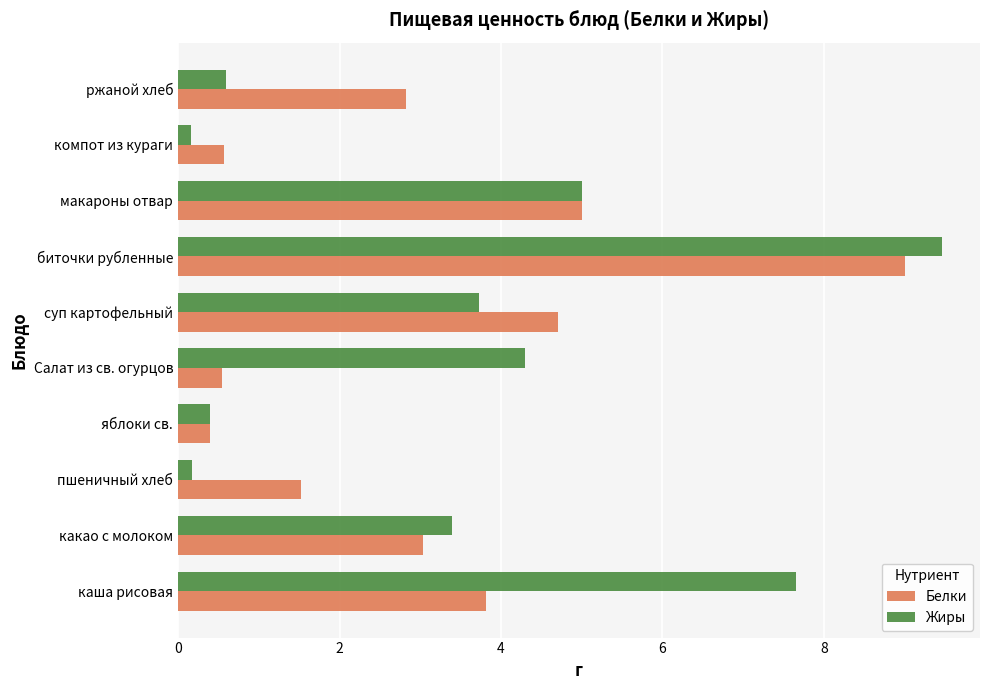

What are all the series names shown in the legend?

Белки, Жиры